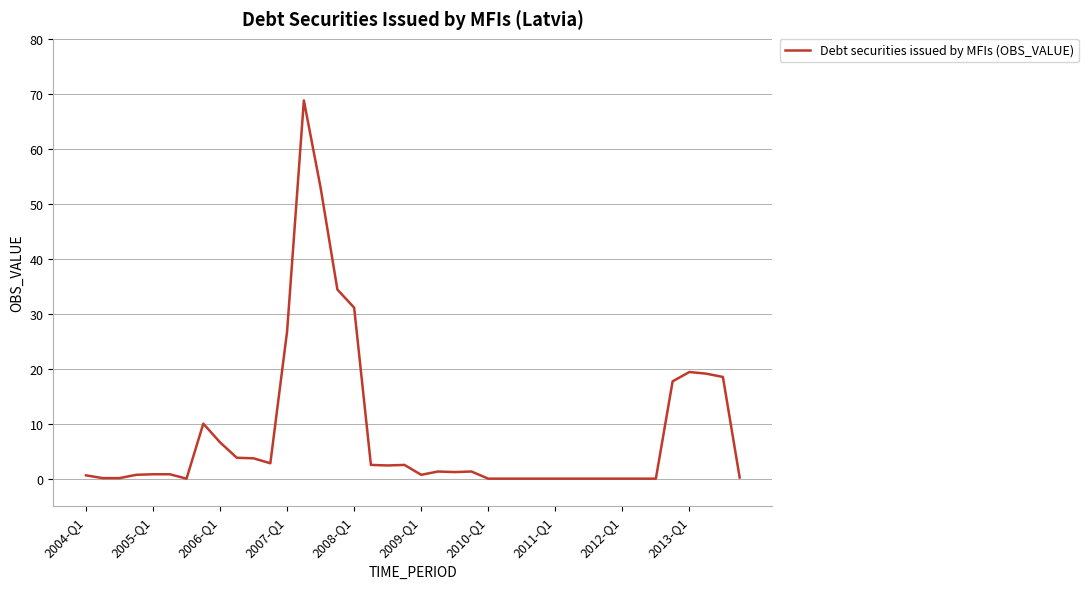

What is the difference between the maximum and minimum values?

68.8